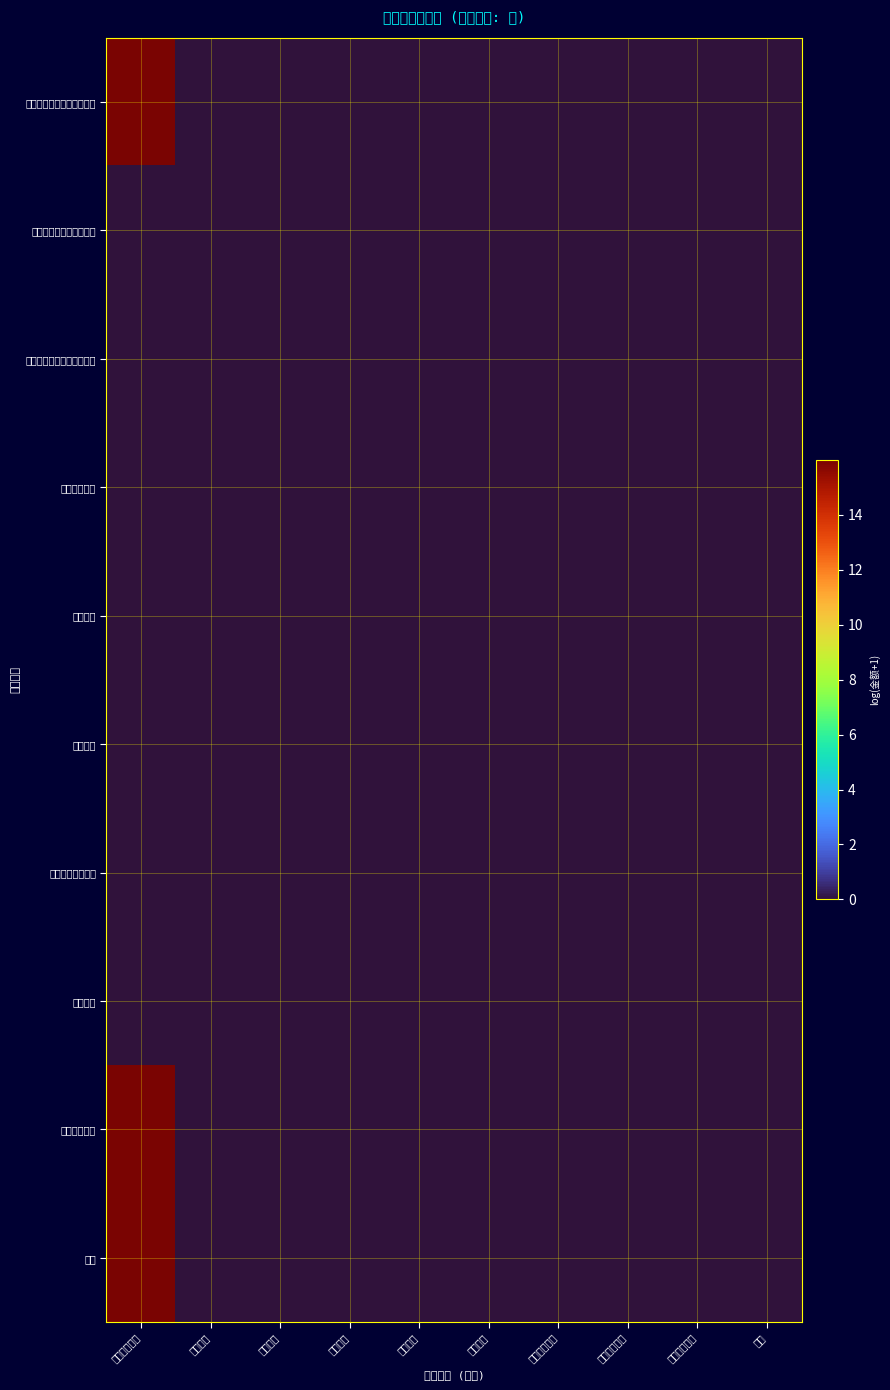

Which has a higher value, 外交支出 or 科学技术?

外交支出